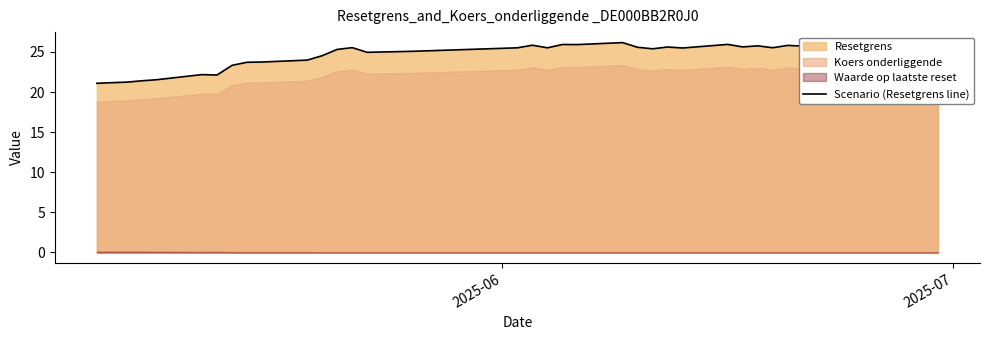

What is the highest value of the Scenario (Resetgrens line) series?

26.2